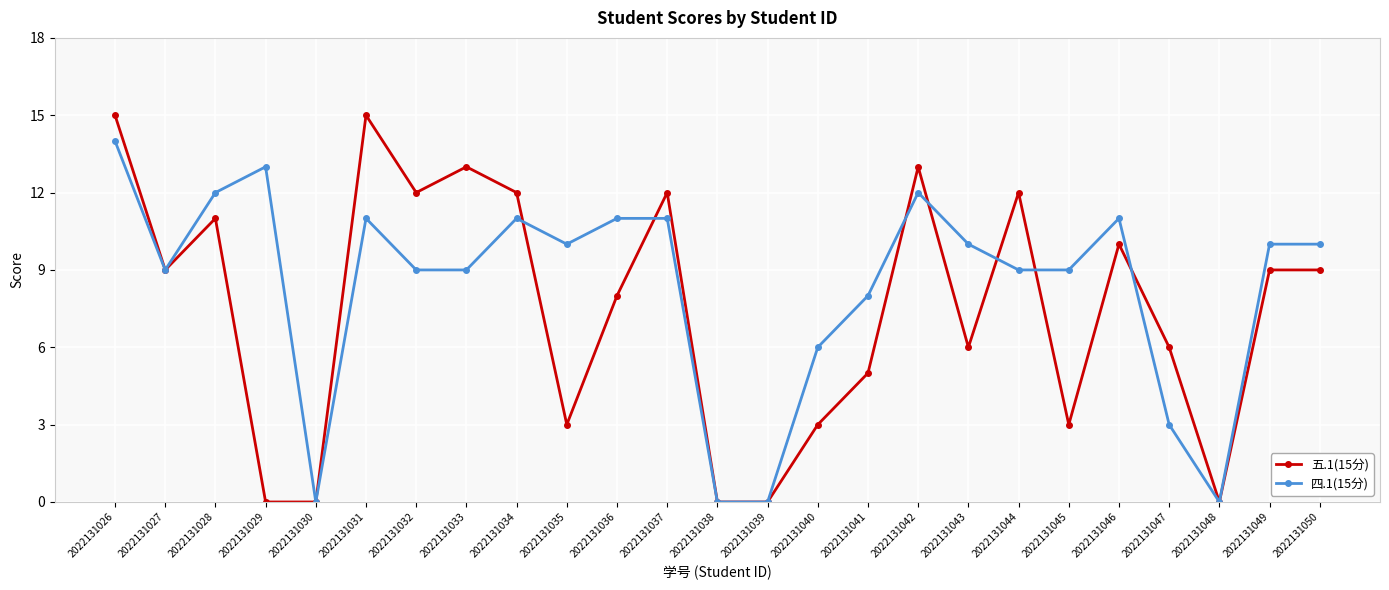

Which series has the widest spread of values?

五.1(15分)